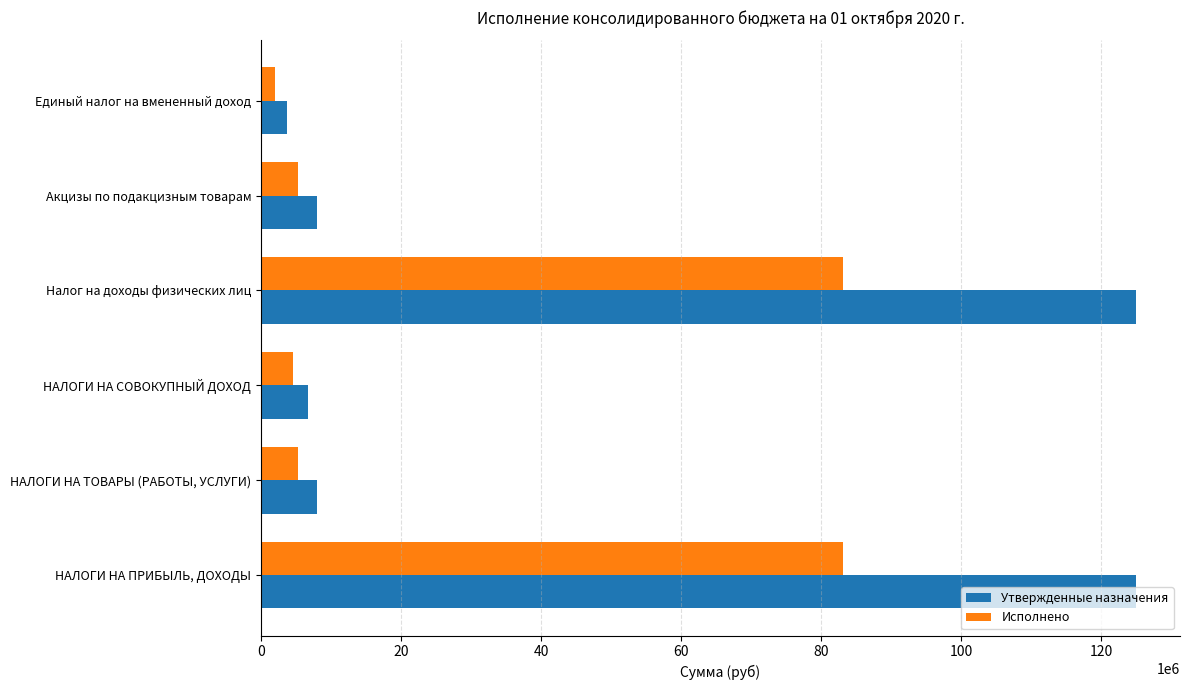

How many distinct data groups are displayed?

2